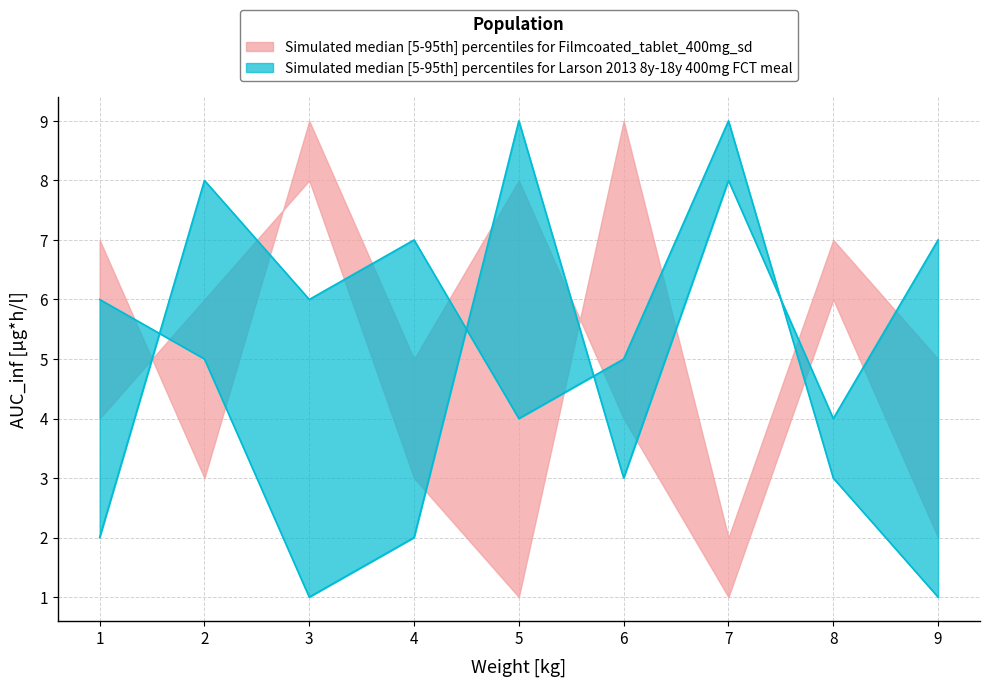

How many data points does each series have?

9